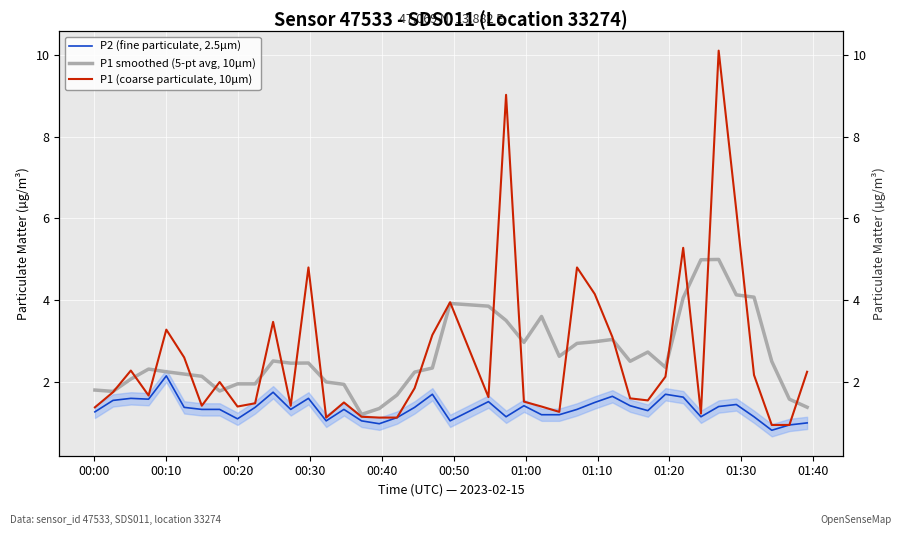

How many distinct data groups are displayed?

3